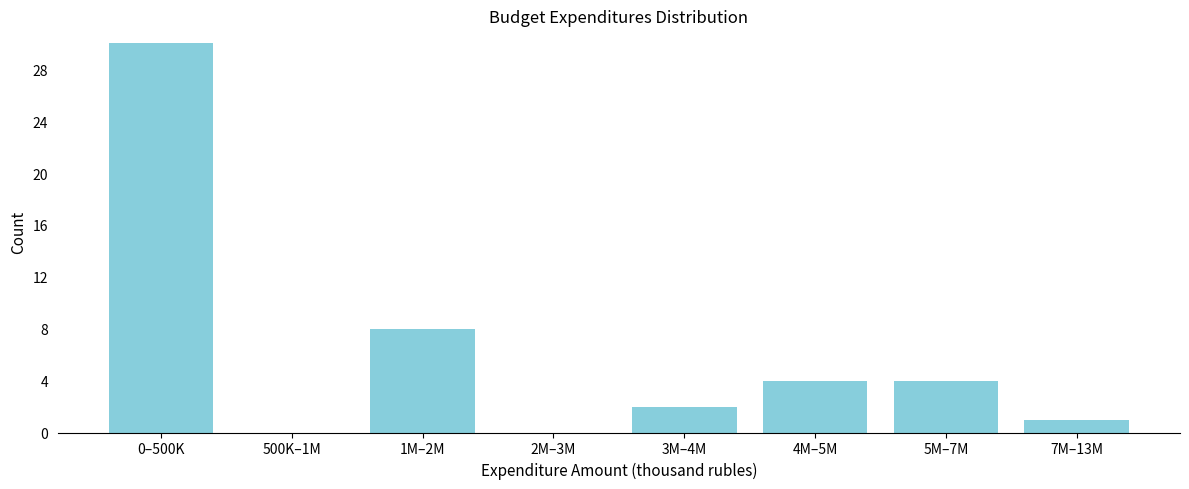

Reading left to right, extract all data points from this chart.

0–500K=30	500K–1M=0	1M–2M=8	2M–3M=0	3M–4M=2	4M–5M=4	5M–7M=4	7M–13M=1